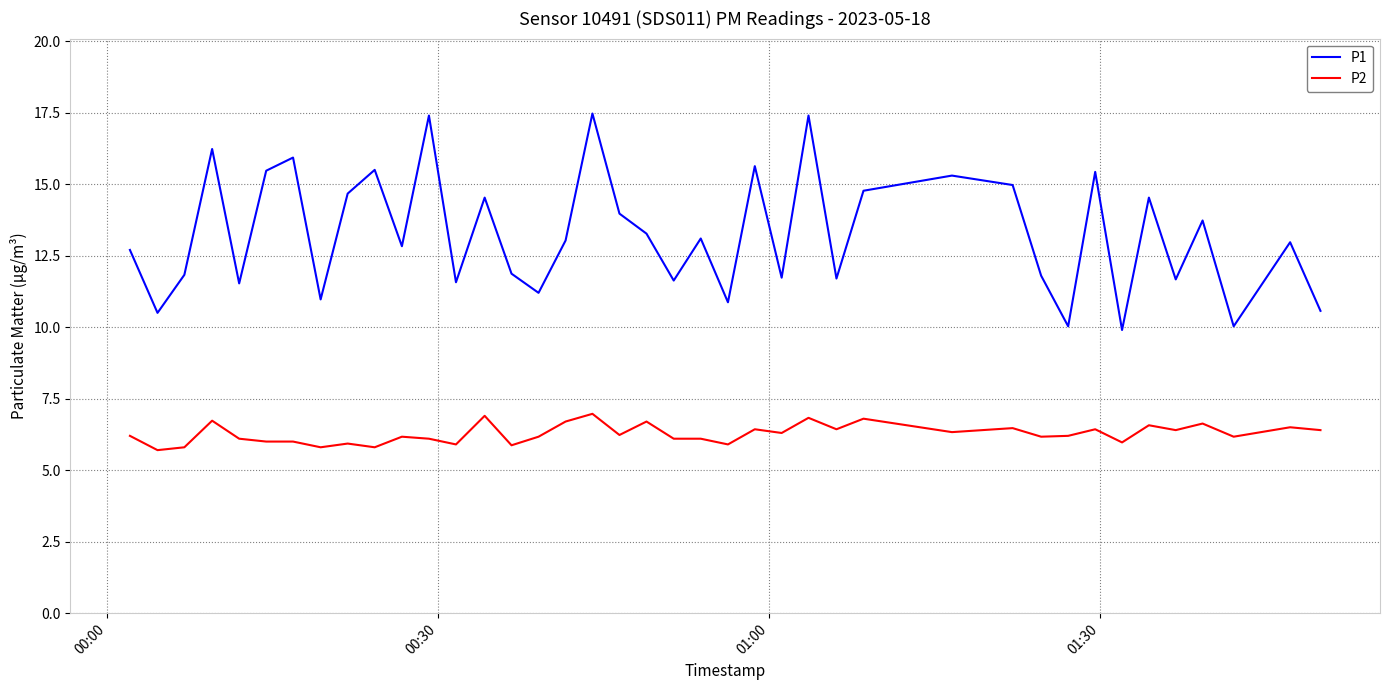

What is the highest value of the P2 series?

7.0